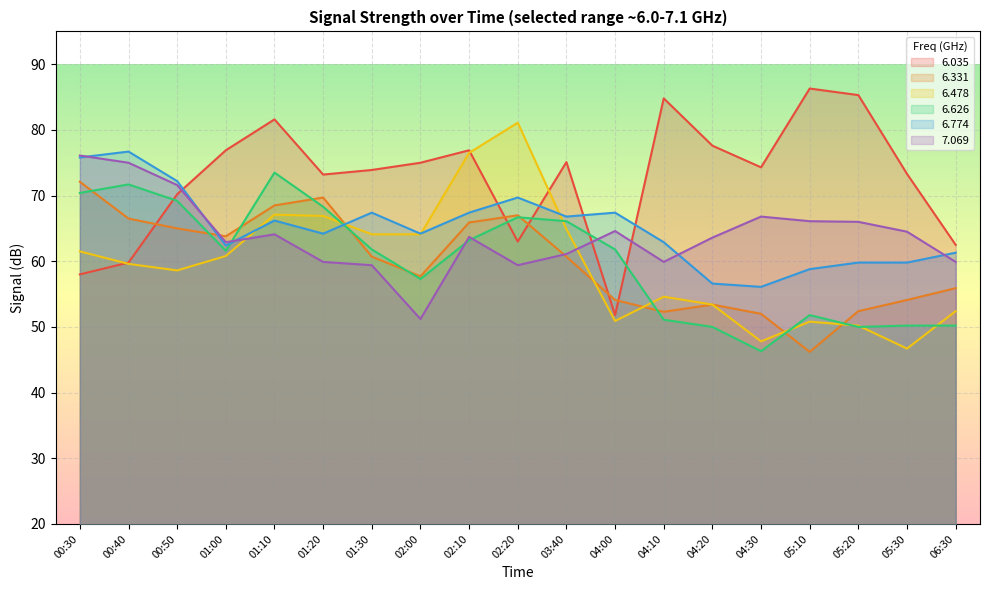

How many lines are shown in the chart?

6